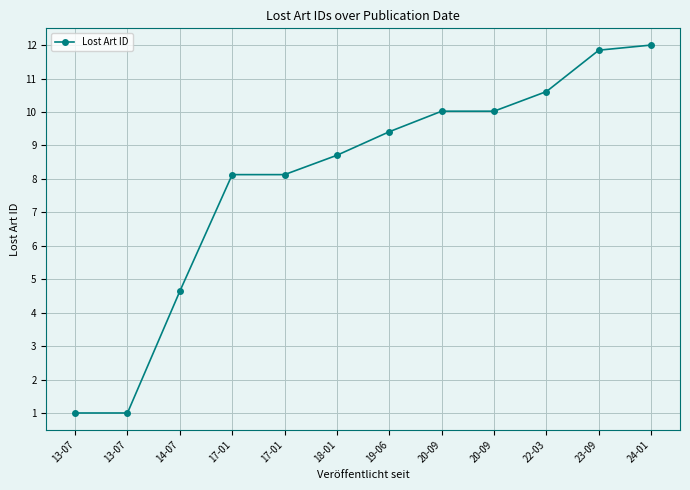

List the labels in order of value, largest first.

24-01, 23-09, 22-03, 20-09, 20-09, 19-06, 18-01, 17-01, 17-01, 14-07, 13-07, 13-07